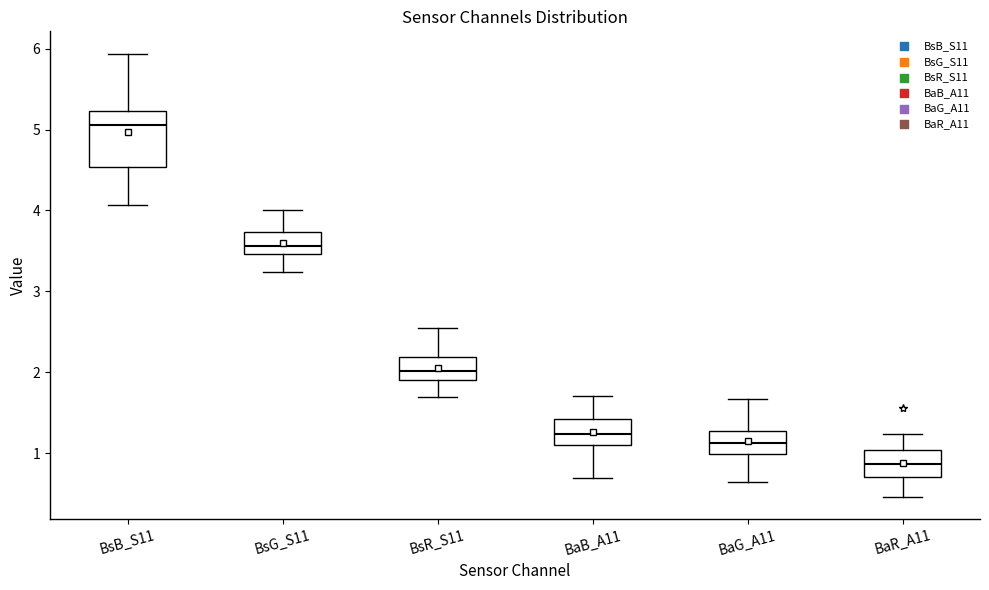

Reading left to right, transcribe this box plot: for each box, give where its median line is, the range the box spans, and where its two whiskers end, as read against the y-axis. The values are not printed on the chart, so give them approximately, as read against the axis.

BsB_S11: median 5.1, box 4.5 to 5.2, whiskers 4.1 to 5.9
BsG_S11: median 3.6, box 3.5 to 3.7, whiskers 3.2 to 4.0
BsR_S11: median 2.0, box 1.9 to 2.2, whiskers 1.7 to 2.6
BaB_A11: median 1.2, box 1.1 to 1.4, whiskers 0.7 to 1.7
BaG_A11: median 1.1, box 1.0 to 1.3, whiskers 0.7 to 1.7
BaR_A11: median 0.9, box 0.7 to 1.0, whiskers 0.5 to 1.2